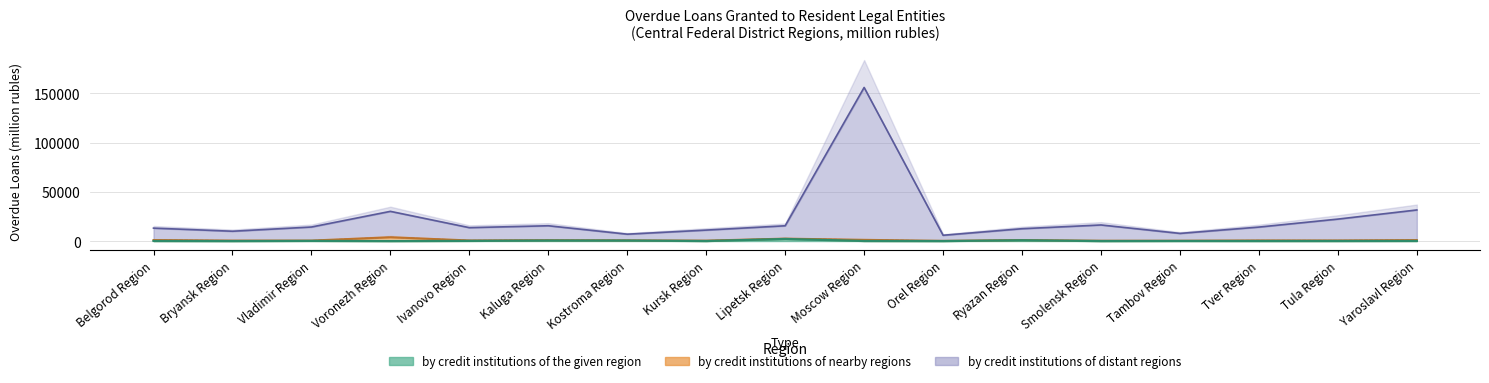

What is the sum of all by credit institutions of other regions (distant) values?

396874